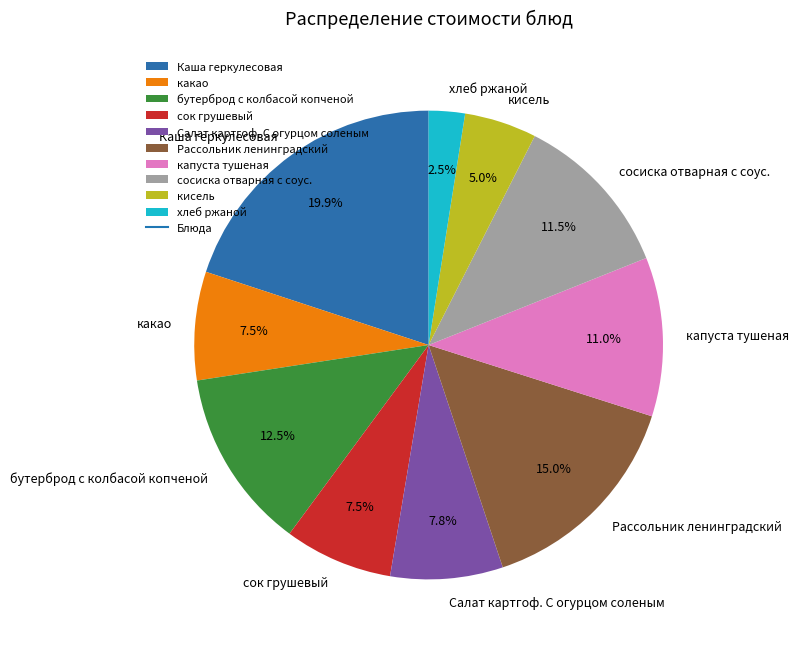

What percentage is the капуста тушеная slice, to the nearest percent?

11%